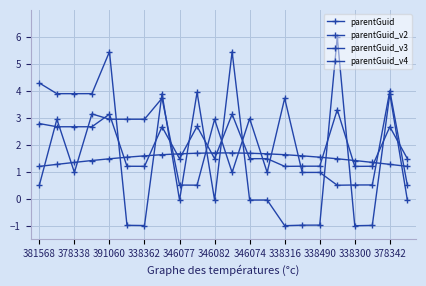

Does the chart have visible grid lines?

Yes